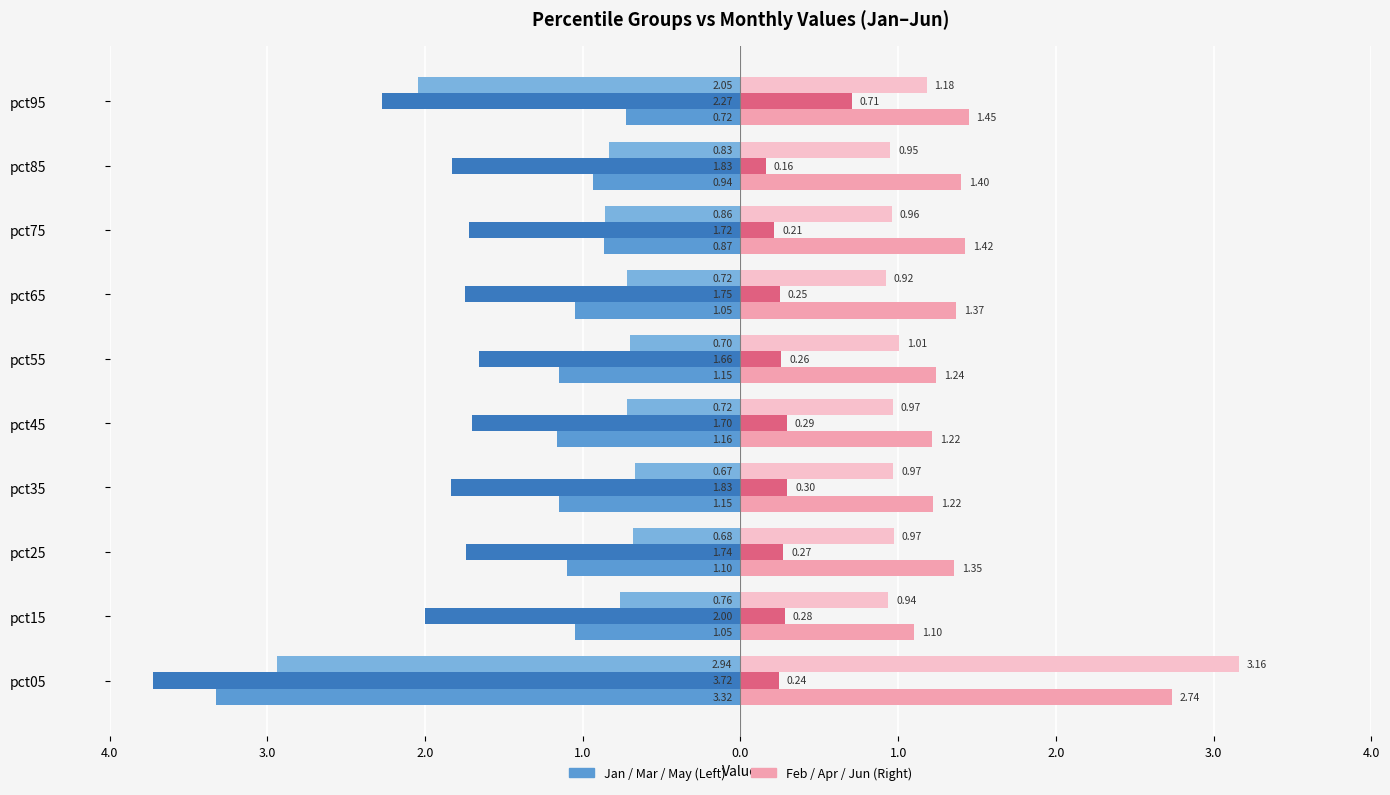

Is it true that Apr equals 0.2 at pct75?

True